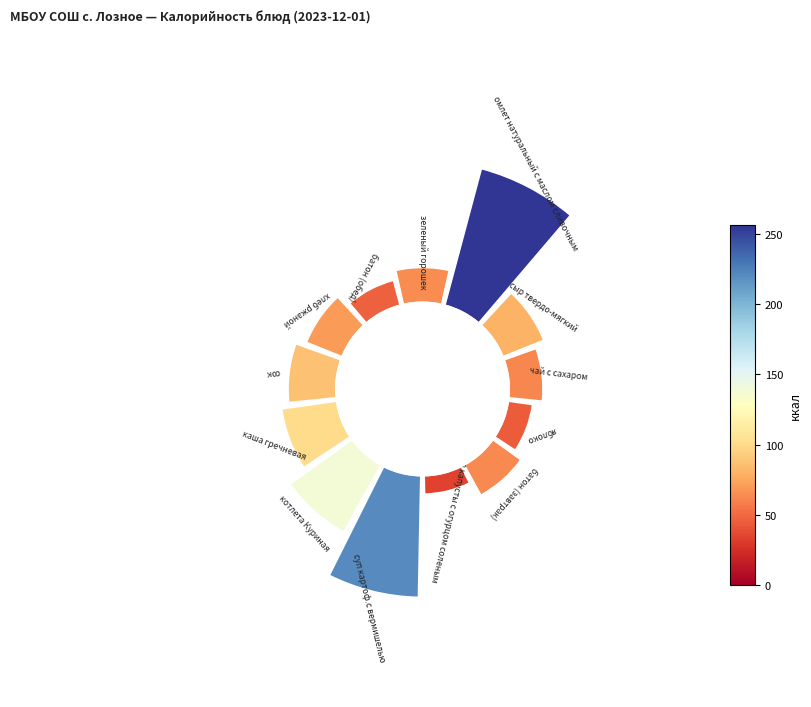

Does 0.0 account for over 50% of the chart?

No